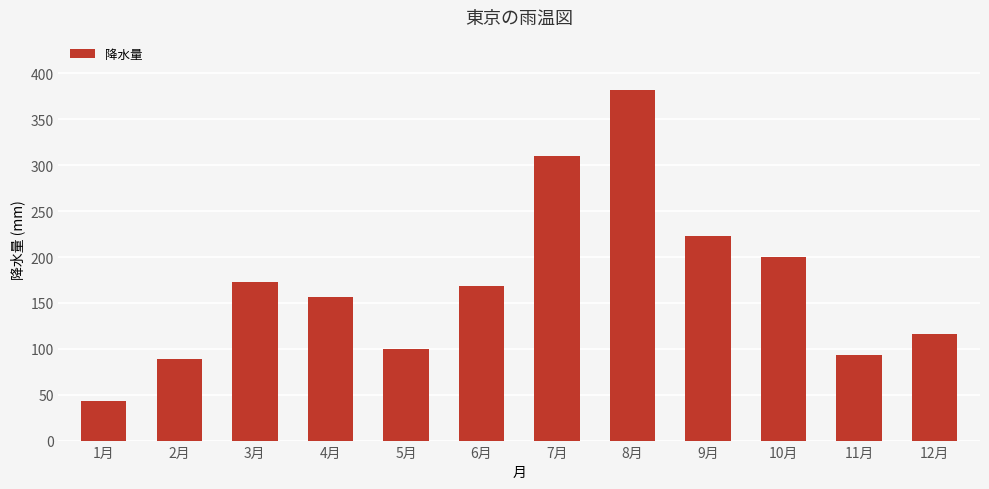

What is the change in value from 7月 to 12月?

-194.0